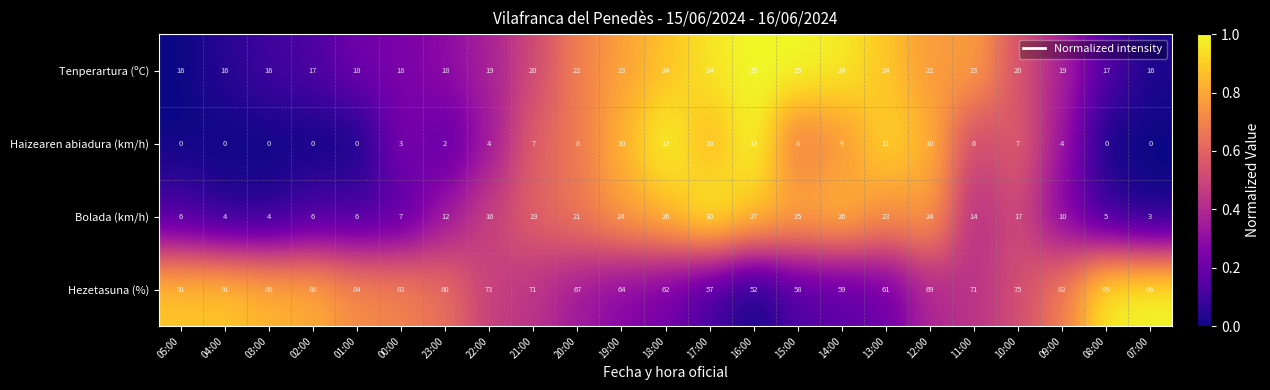

Which series changed the most between 20:00 and 16:00?

Hezetasuna (%)